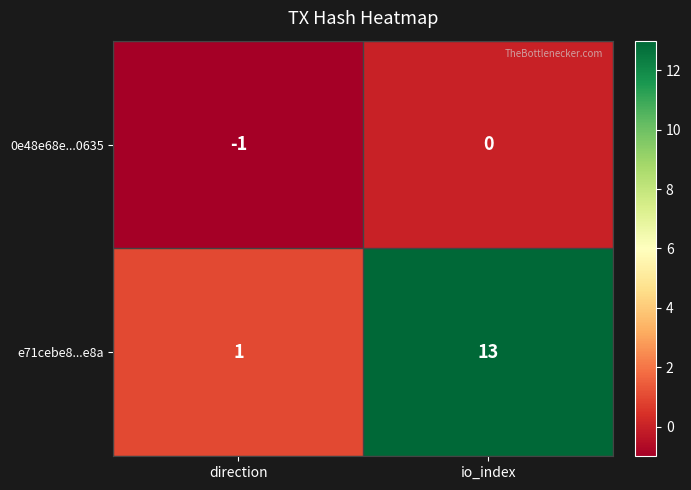

The 0e48e68e...0635 series shows -1 at io_index. True or false?

False